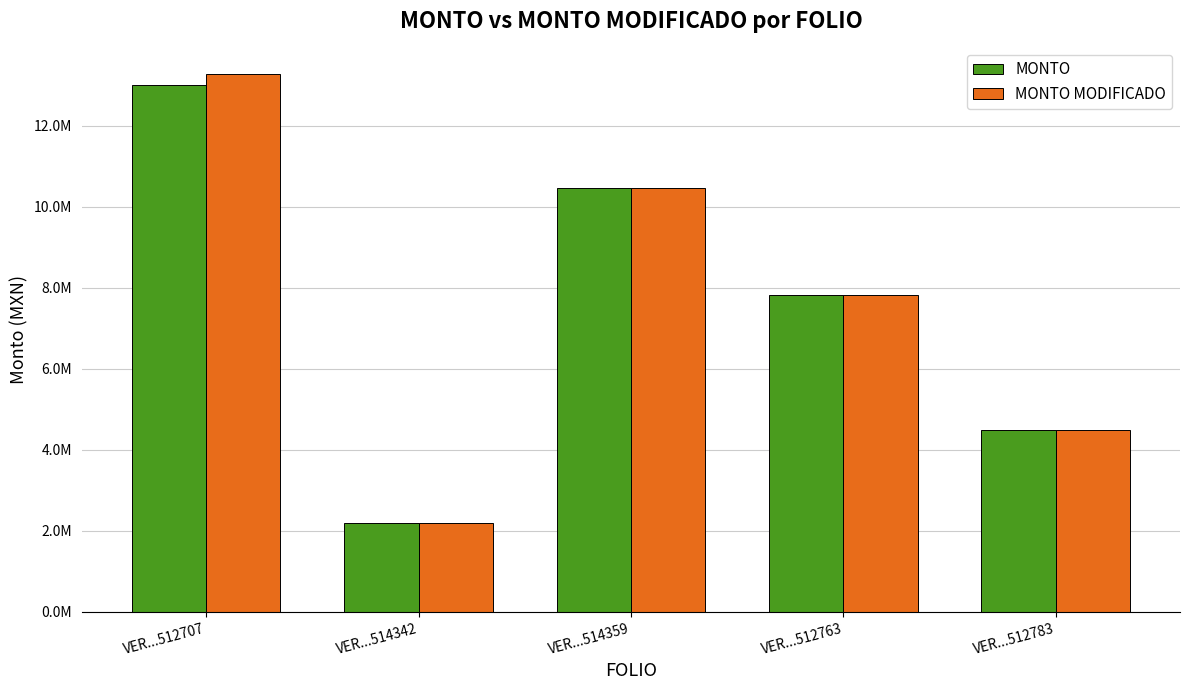

Is it true that MONTO equals 4484688.1 at VER...512783?

True